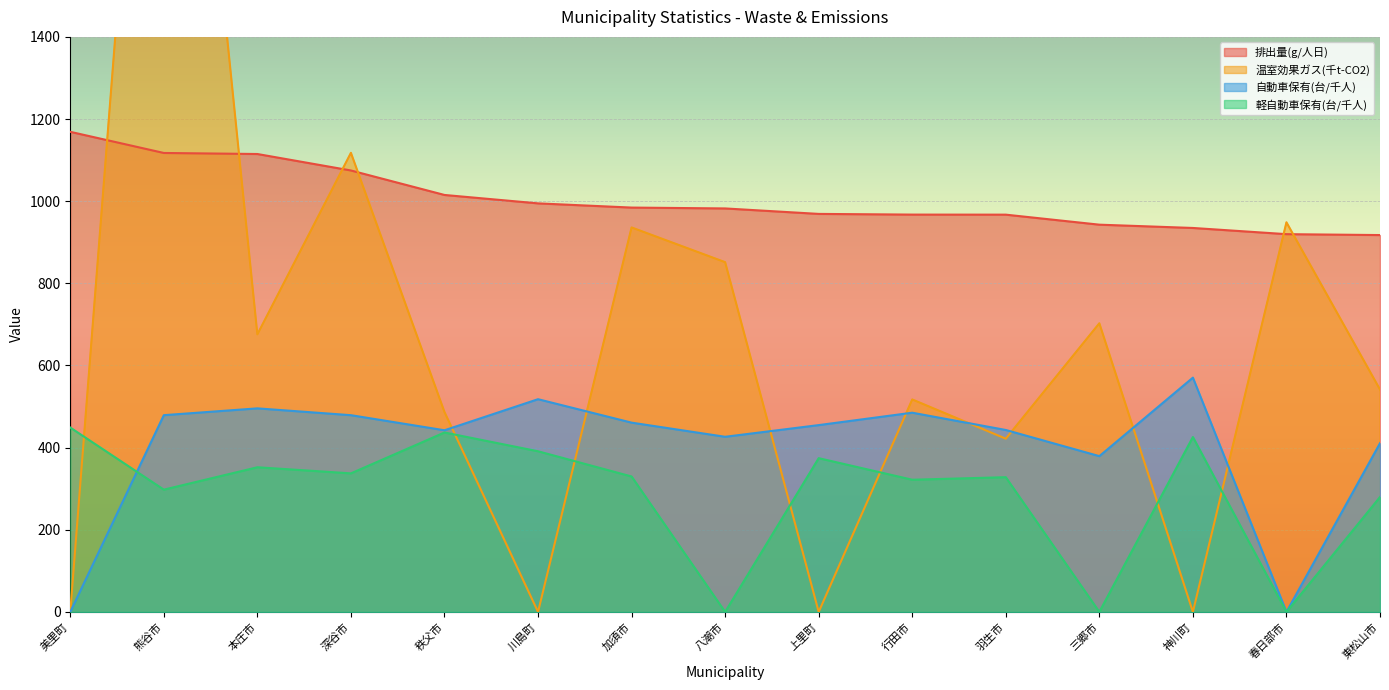

Where does the 温室効果ガス(千t-CO2) series first go above 541?

熊谷市